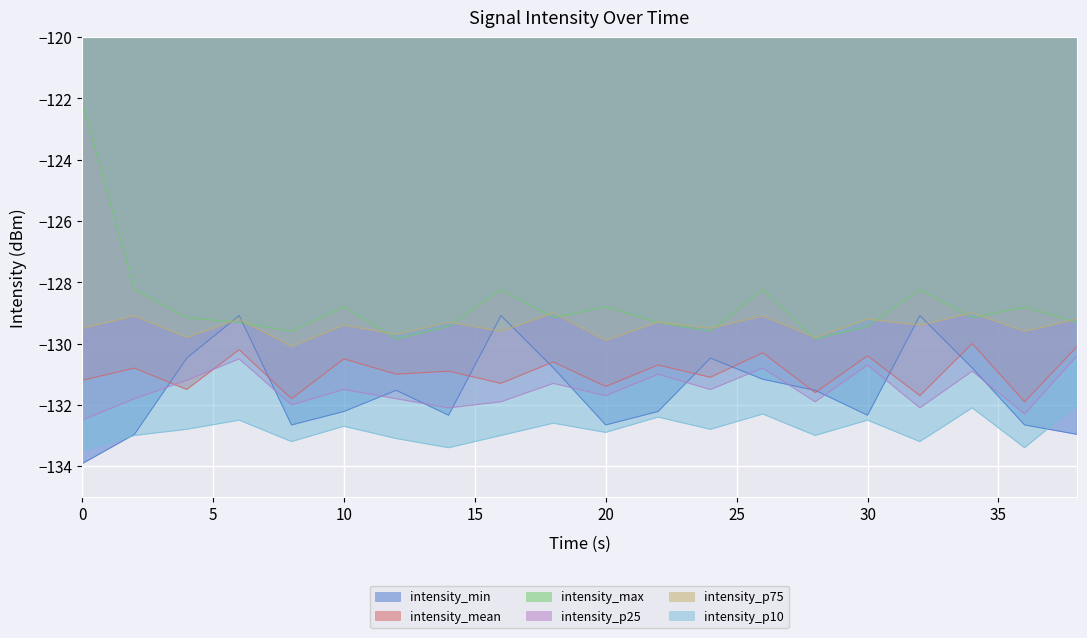

What is the difference between the highest and lowest values at 38?

3.8